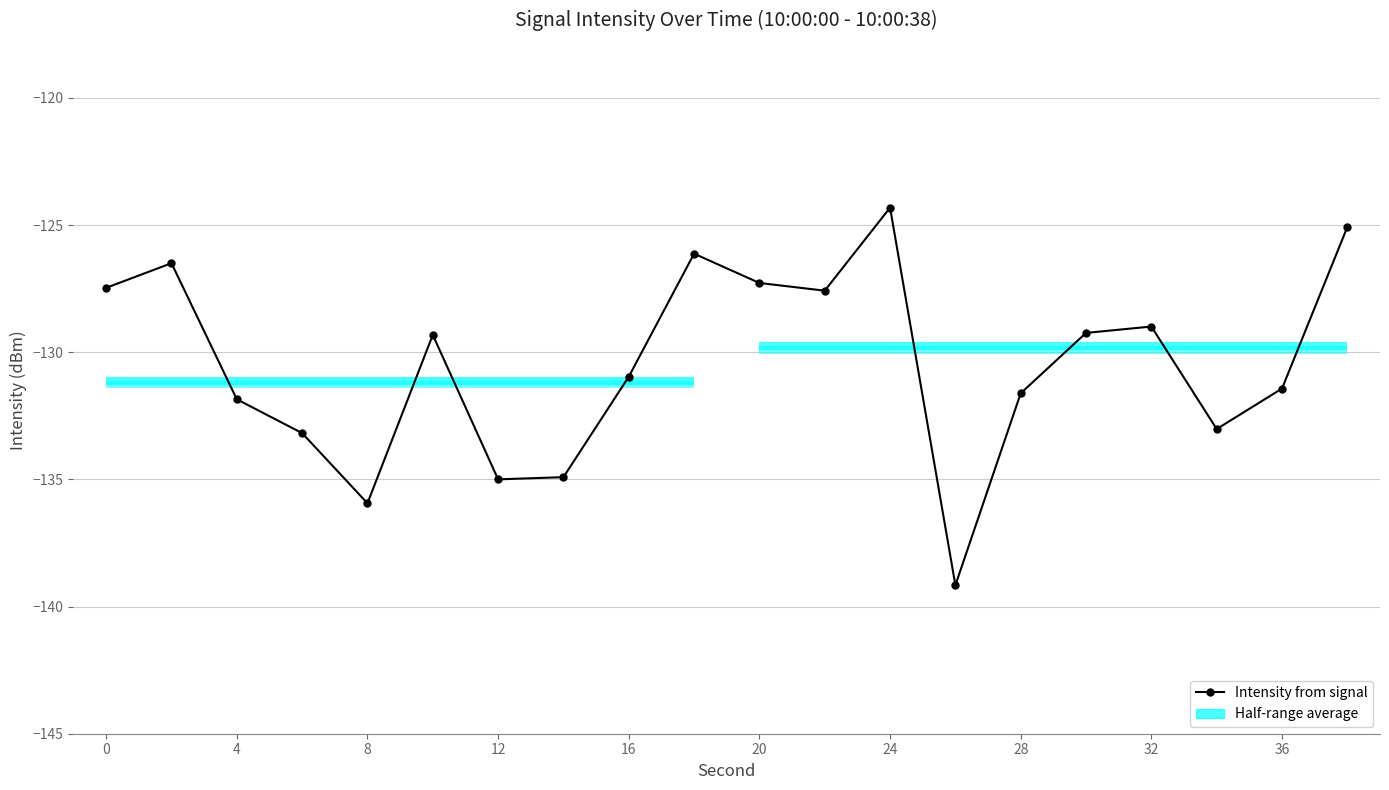

Does the chart display data point markers on the line(s)?

Yes